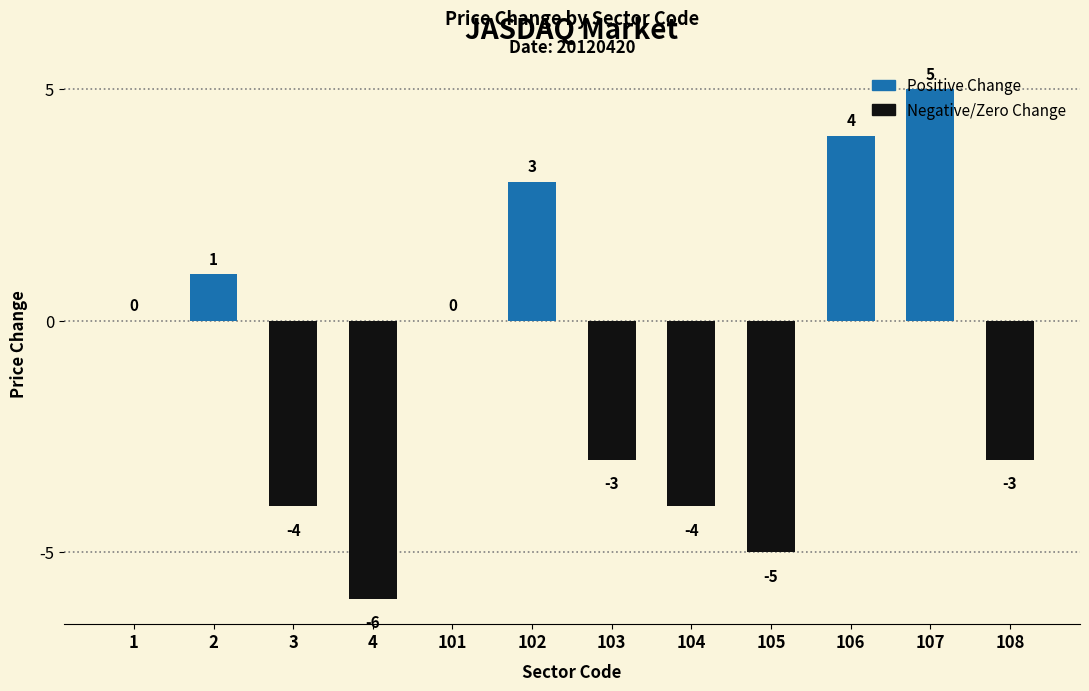

What is the change in value from 4 to 101?

+6